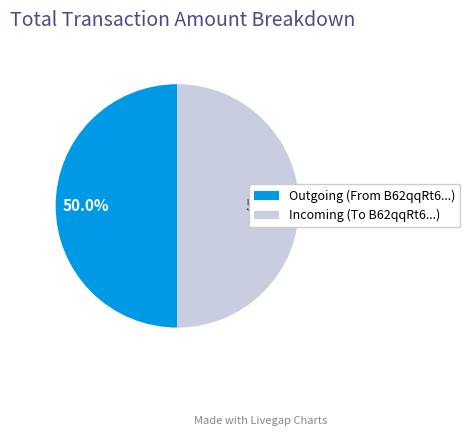

What is the ratio of the value at Outgoing (From B62qqRt6...) to the value at Incoming (To B62qqRt6...)?

1.0